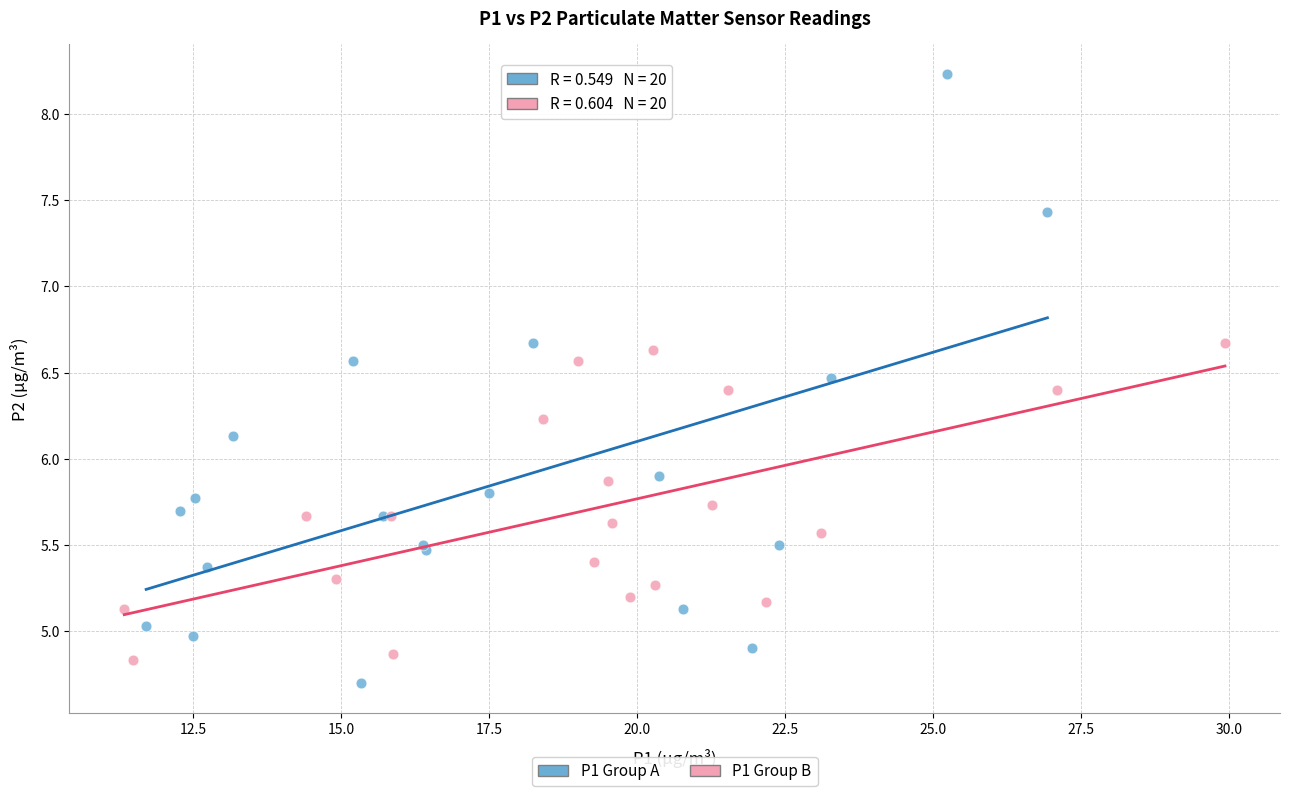

Which series reaches the minimum Y coordinate?

P1 Group A